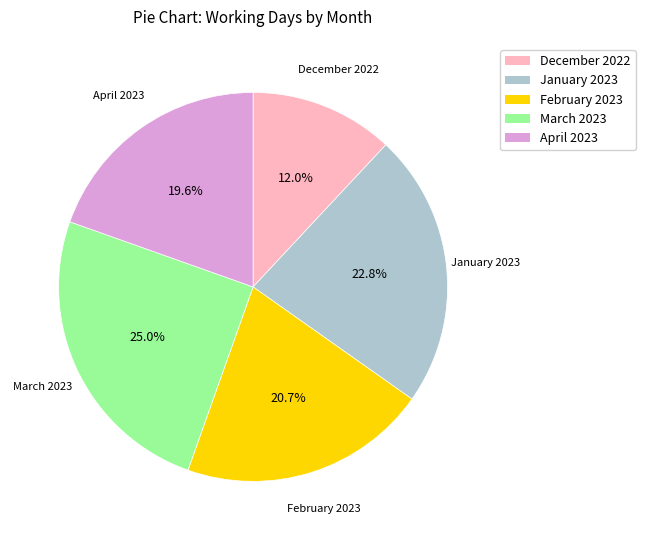

What is the largest slice in the pie chart?

March 2023